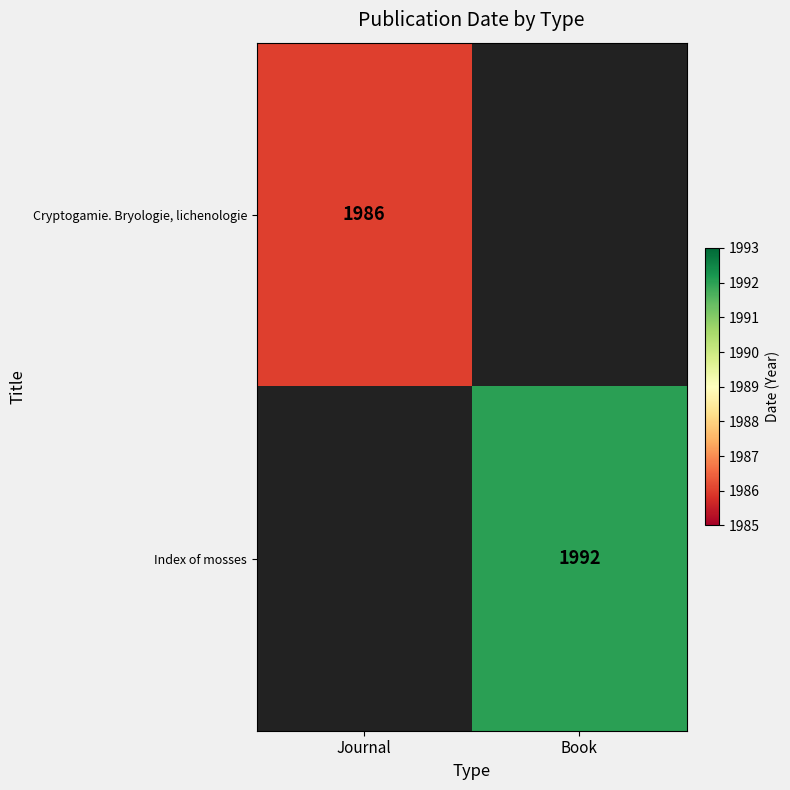

Is it true that Cryptogamie. Bryologie, lichenologie equals 1116.4 at Journal?

False